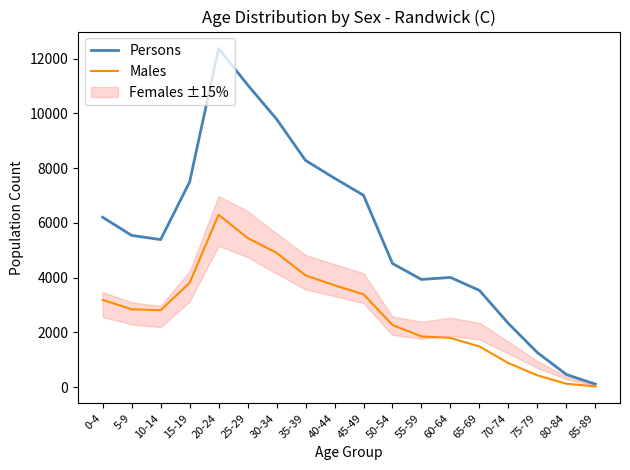

True or false: Males has more than 0 interior local peaks.

True